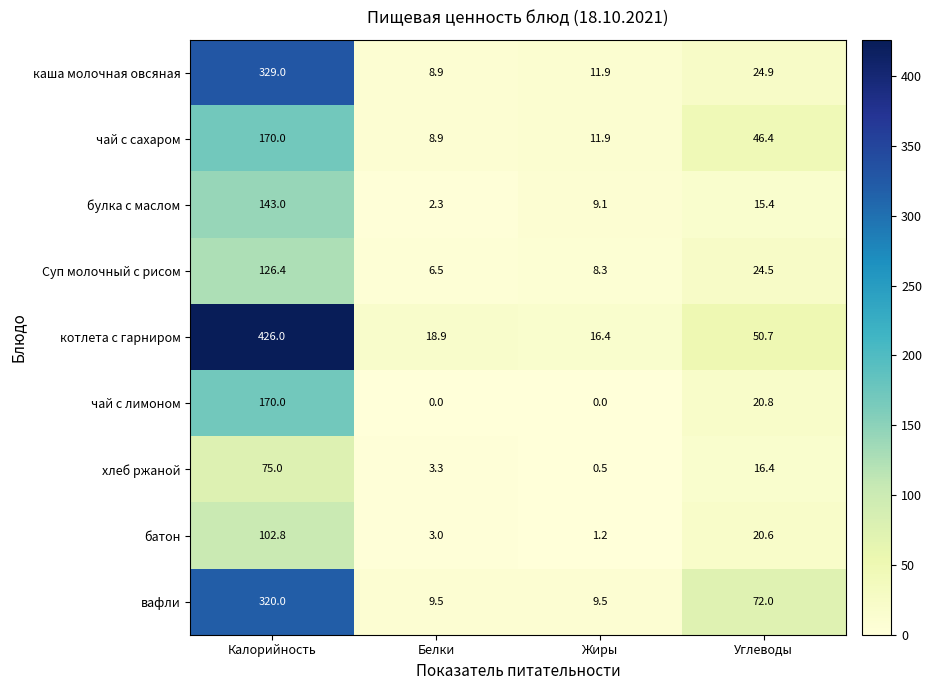

How many data points does each series have?

4